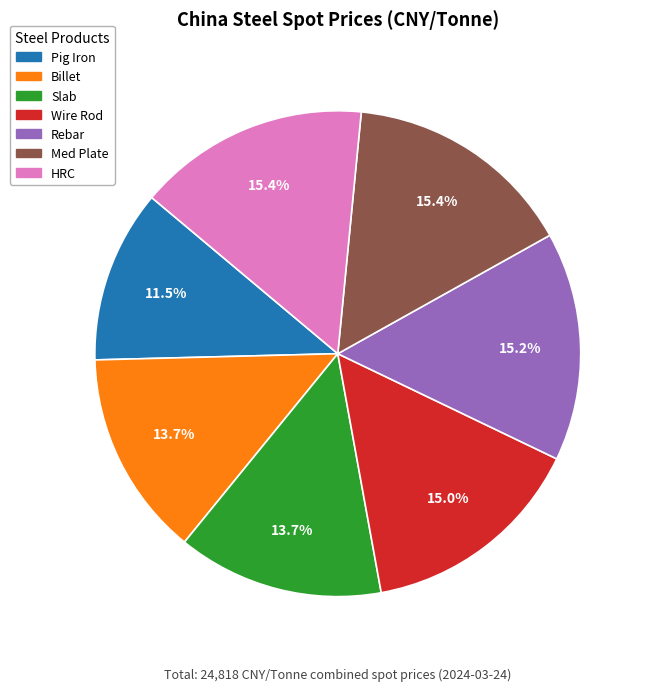

Is there any slice that represents more than half of the pie?

No